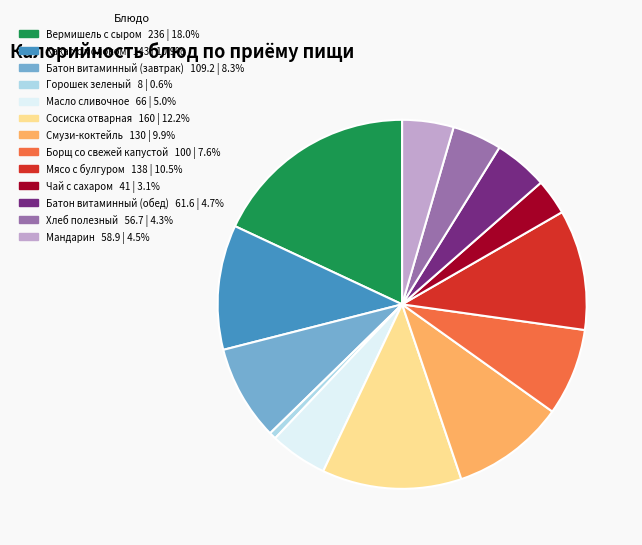

How many slices are in this pie chart?

13